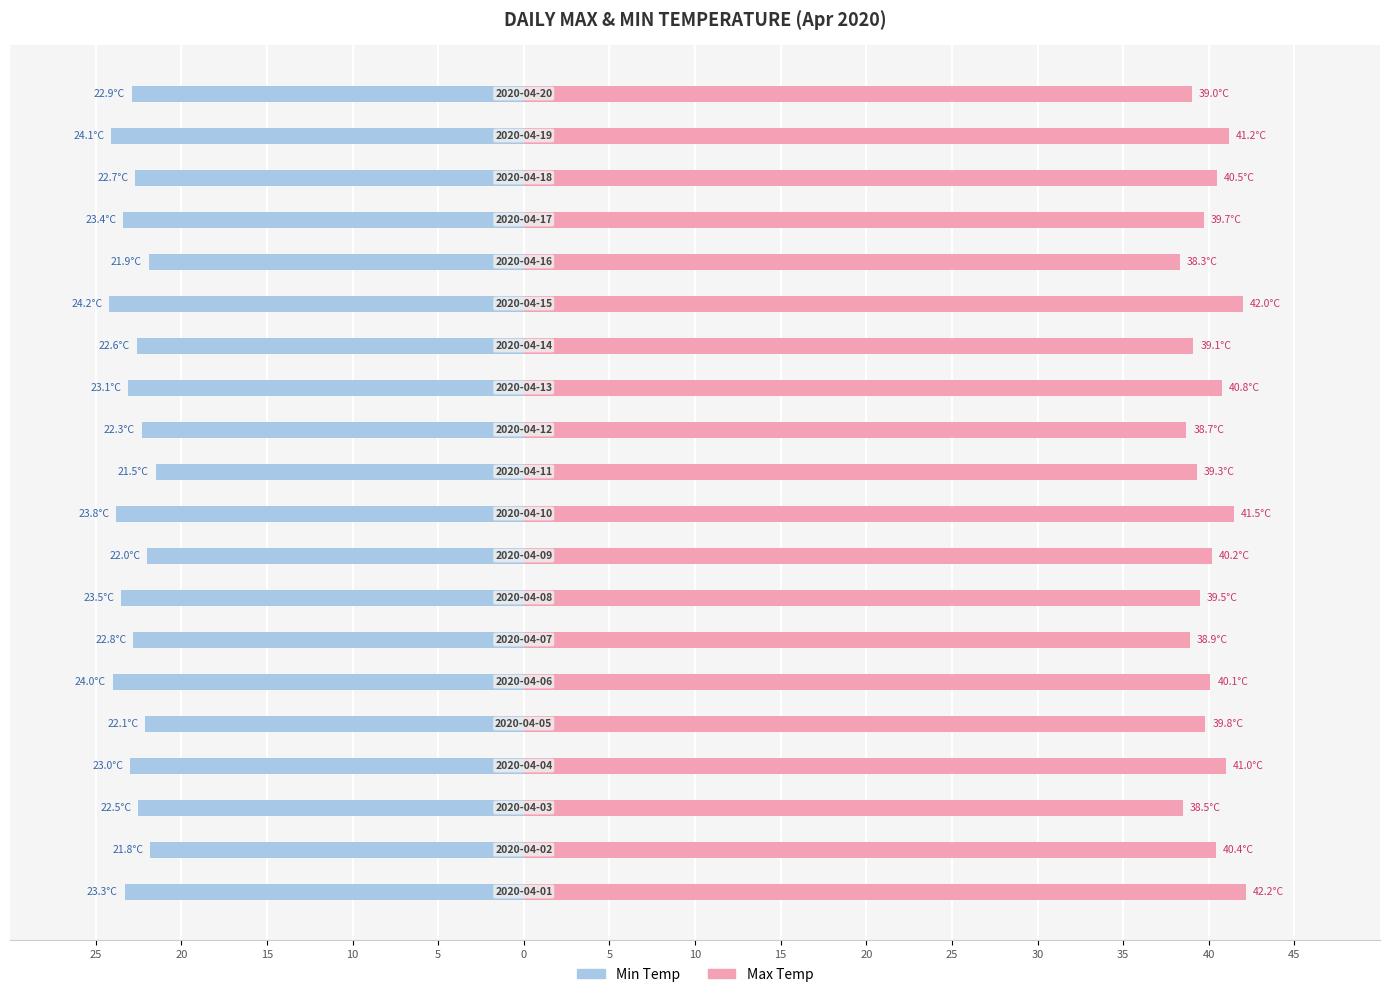

Is it true that Min Temp equals -12.9 at 0?

False